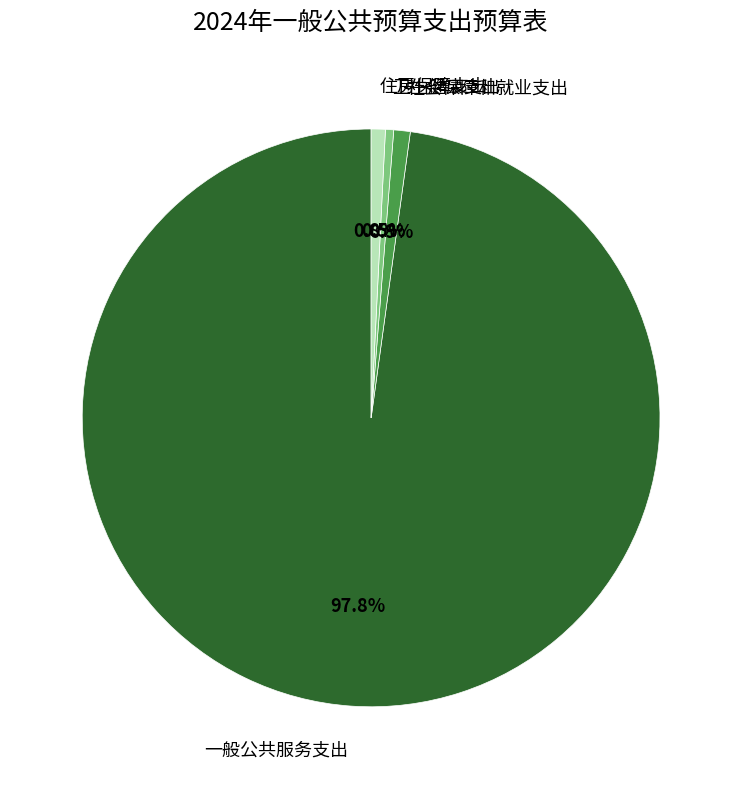

Which category has the biggest portion of the pie?

一般公共服务支出